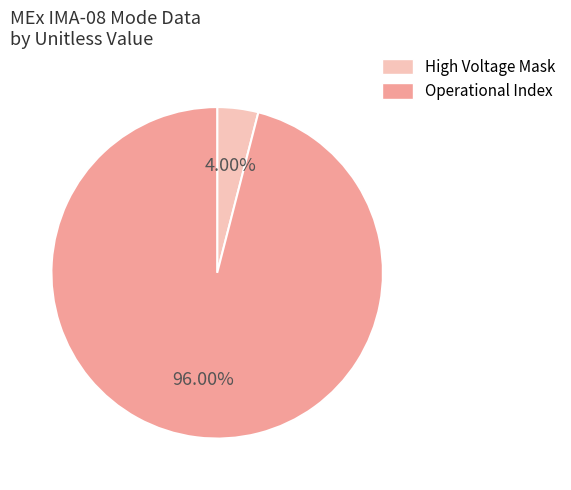

What percentage is the Operational Index slice, to the nearest percent?

96%